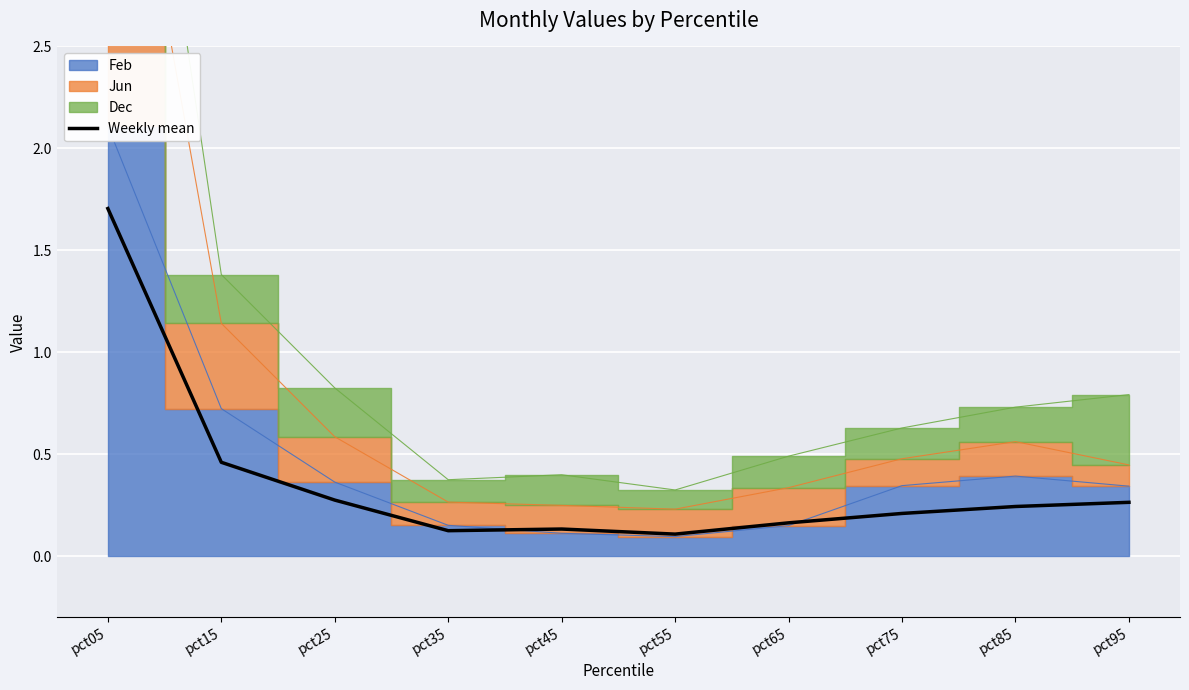

What is the change in value from pct05 to pct25?

-1.4